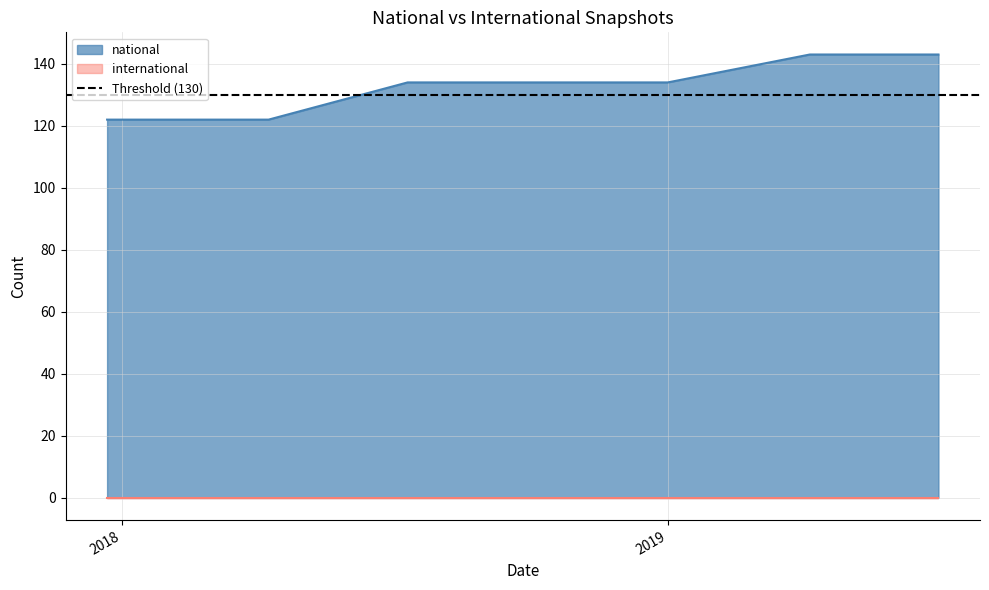

True or false: international and national cross at least once.

False